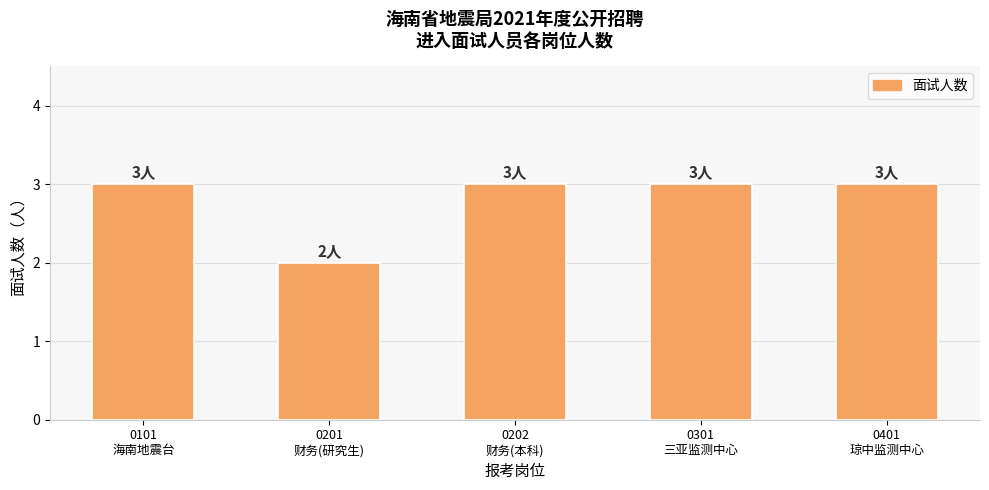

Count the number of categories in the chart.

5